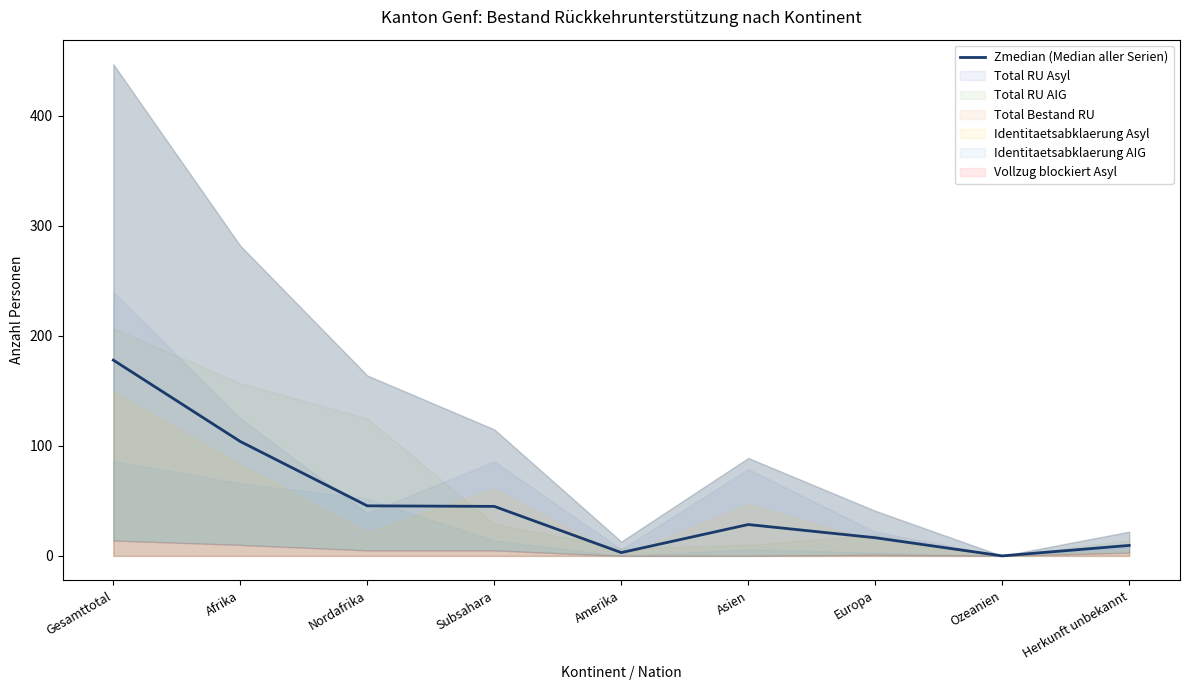

Approximately how many times larger is the value at Gesamttotal compared to Asien?

6.2